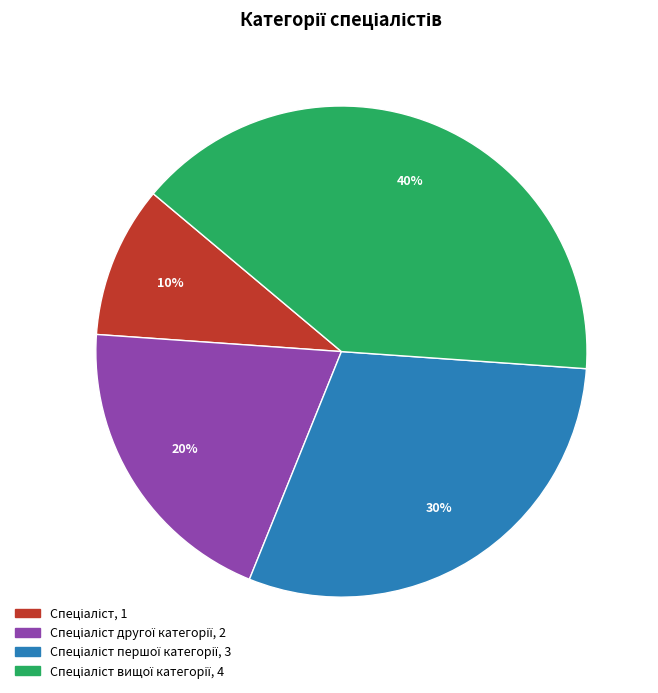

To the nearest percent, what is the difference between the largest and smallest slice percentages?

30%